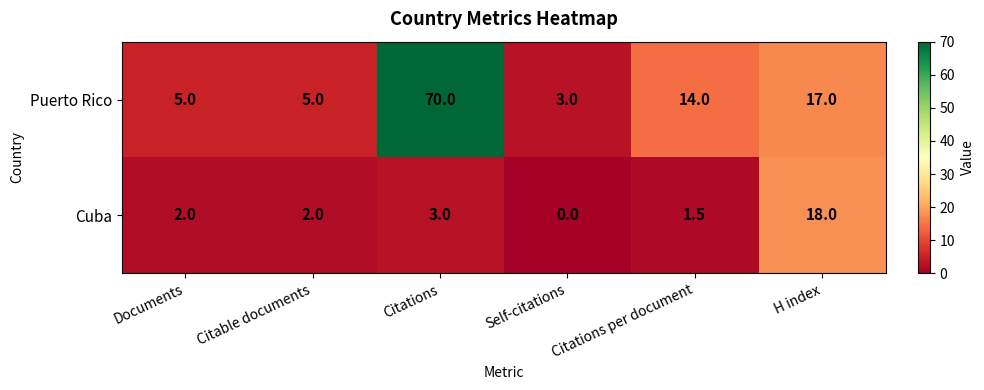

At how many categories does at least one series exceed 13?

3